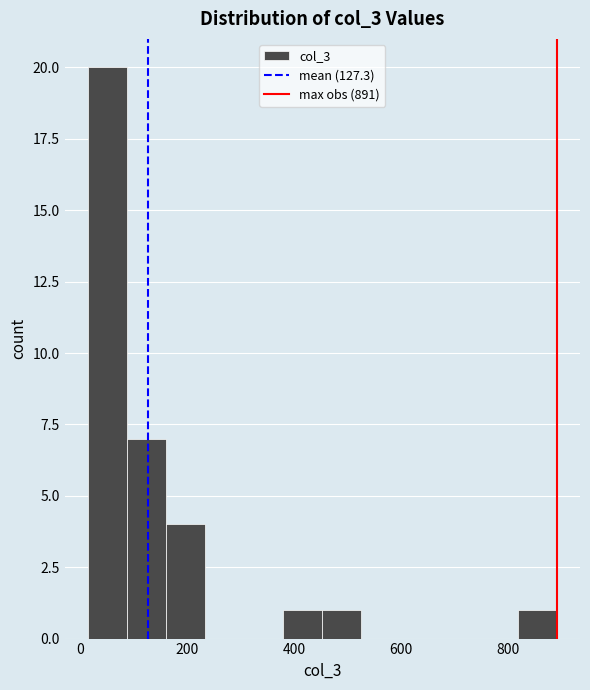

Around what value on the x-axis is the tallest bar? Give the approximate position of its centre, as read against the axis.

60